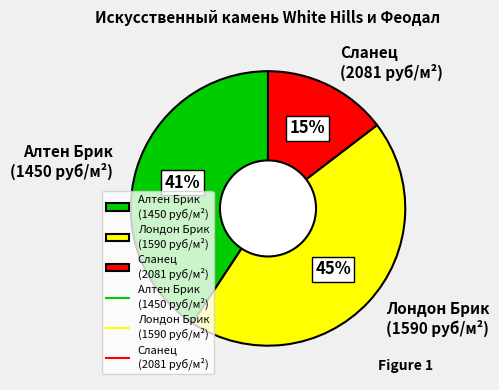

Count the number of slices in the pie.

3